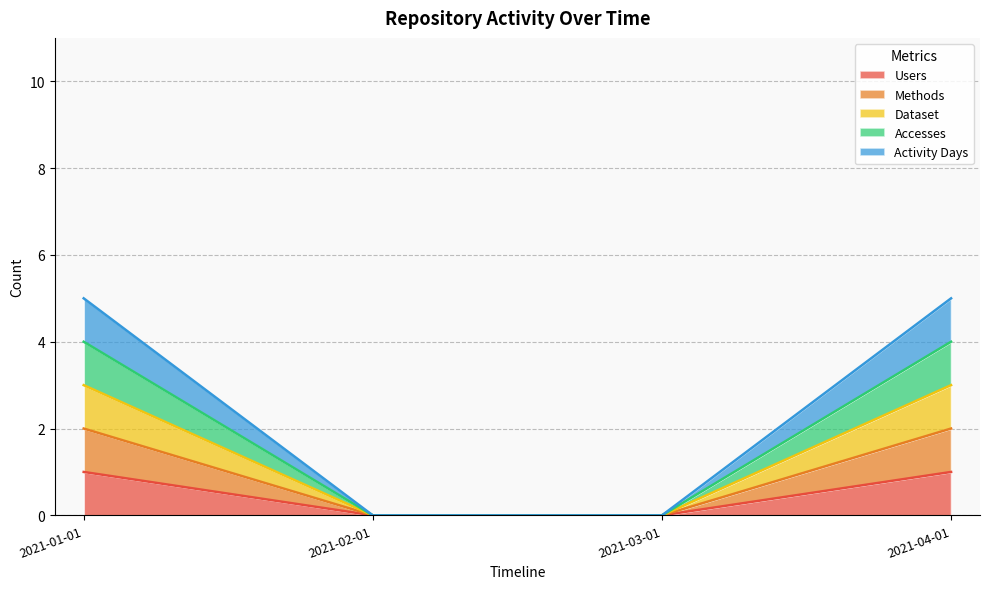

Does the chart display data point markers on the line(s)?

No